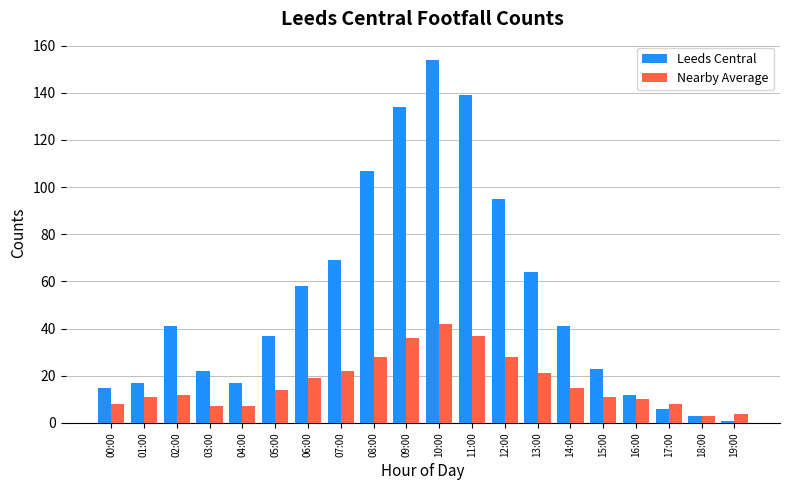

What position from the left is 00:00?

1